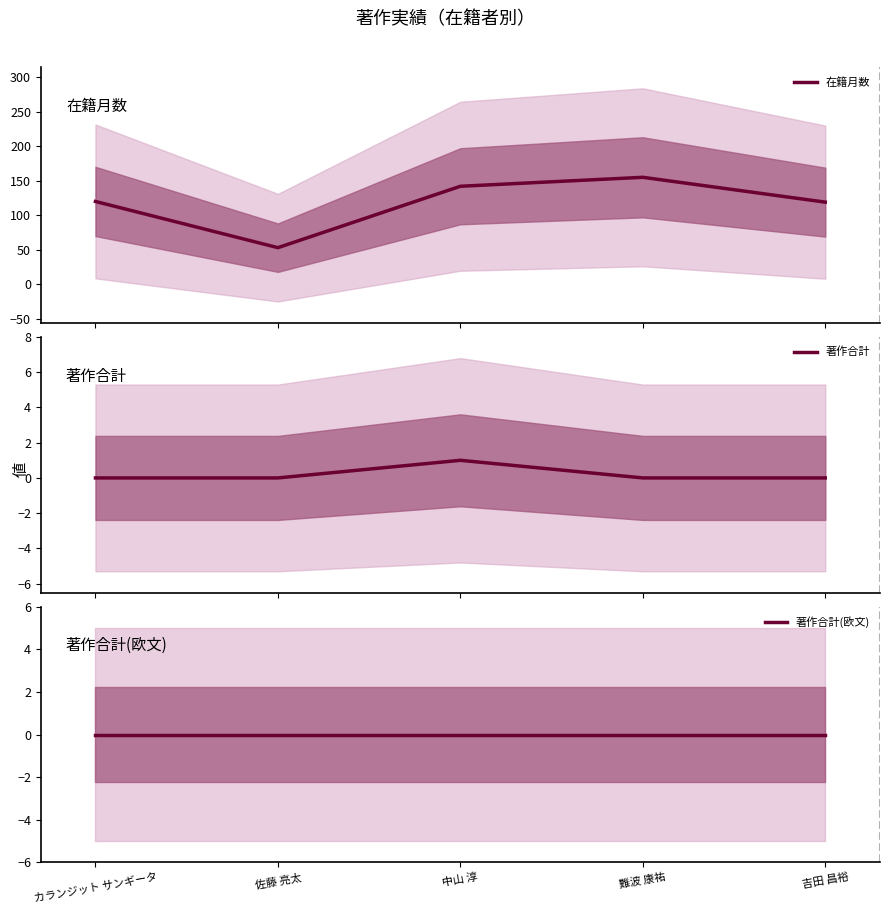

Reading right to left, transcribe all the data shown in this chart.

在籍月数: 119	155	142	53	120
著作合計: 0	0	1	0	0
著作合計(欧文): 0	0	0	0	0